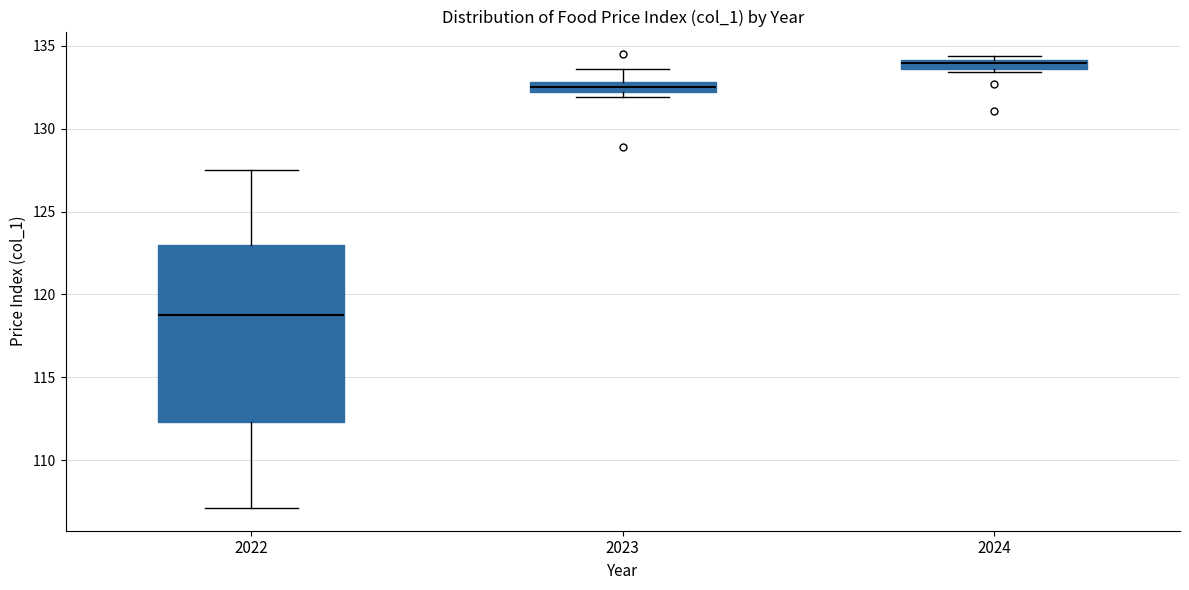

Where does the upper whisker of the box at x = 2022 end on the y-axis? The values are not printed on the chart, so give them approximately, as read against the axis.

127.5